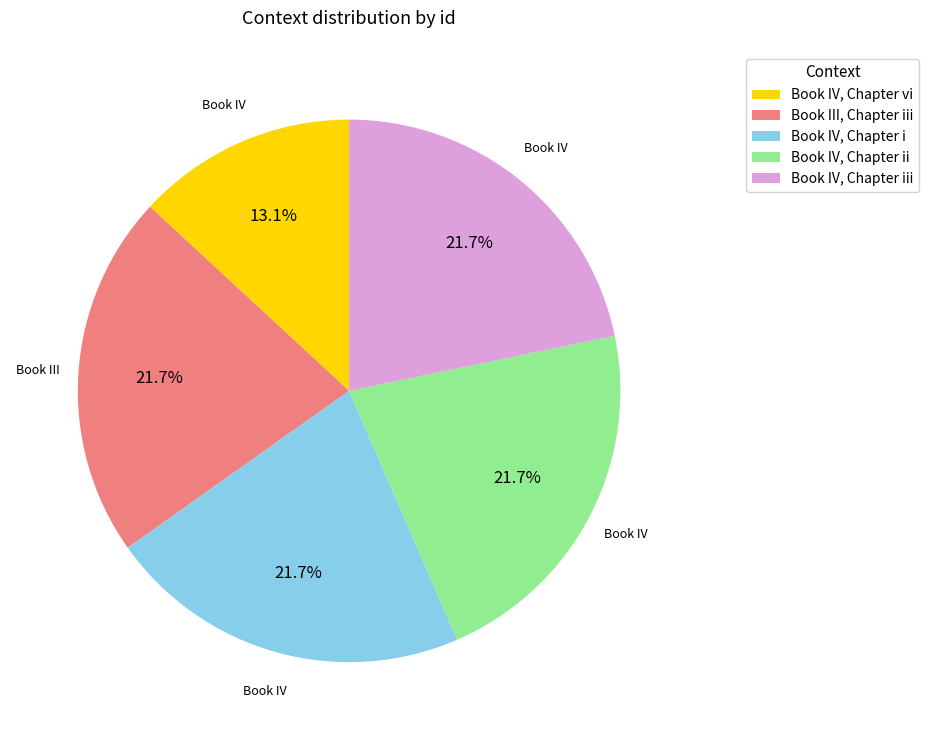

True or false: Book IV, Chapter i accounts for 32% of the total.

False